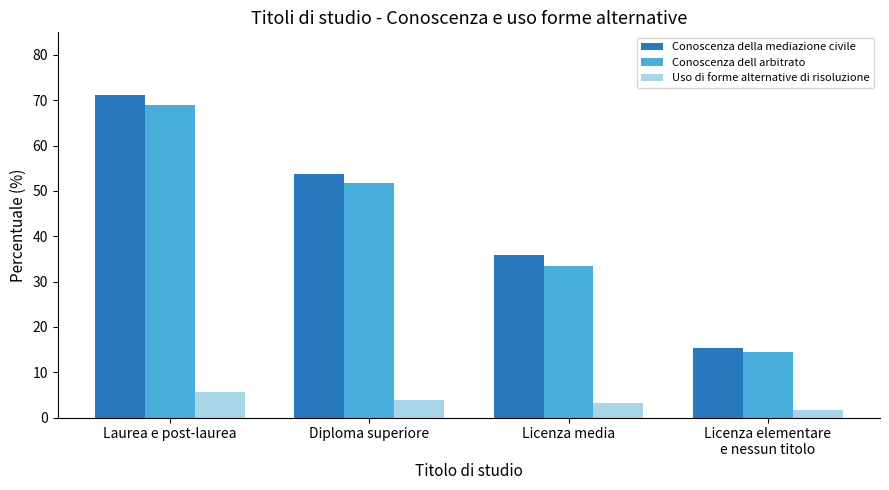

What are all the series names shown in the legend?

Conoscenza della mediazione civile, Conoscenza dell arbitrato, Uso di forme alternative di risoluzione